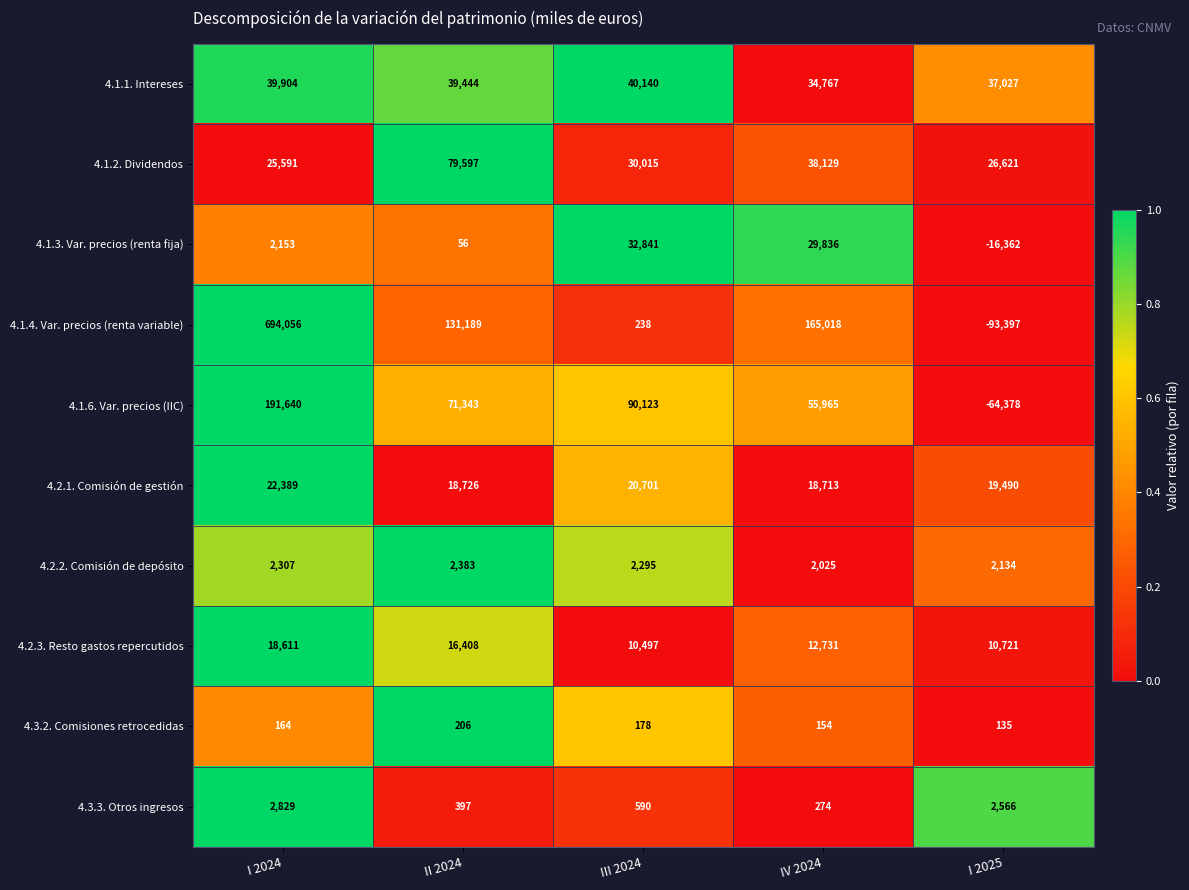

Is the value of 4.1.3. Var. precios (renta fija) at I 2025 greater than the value of 4.3.2. Comisiones retrocedidas at II 2024?

No